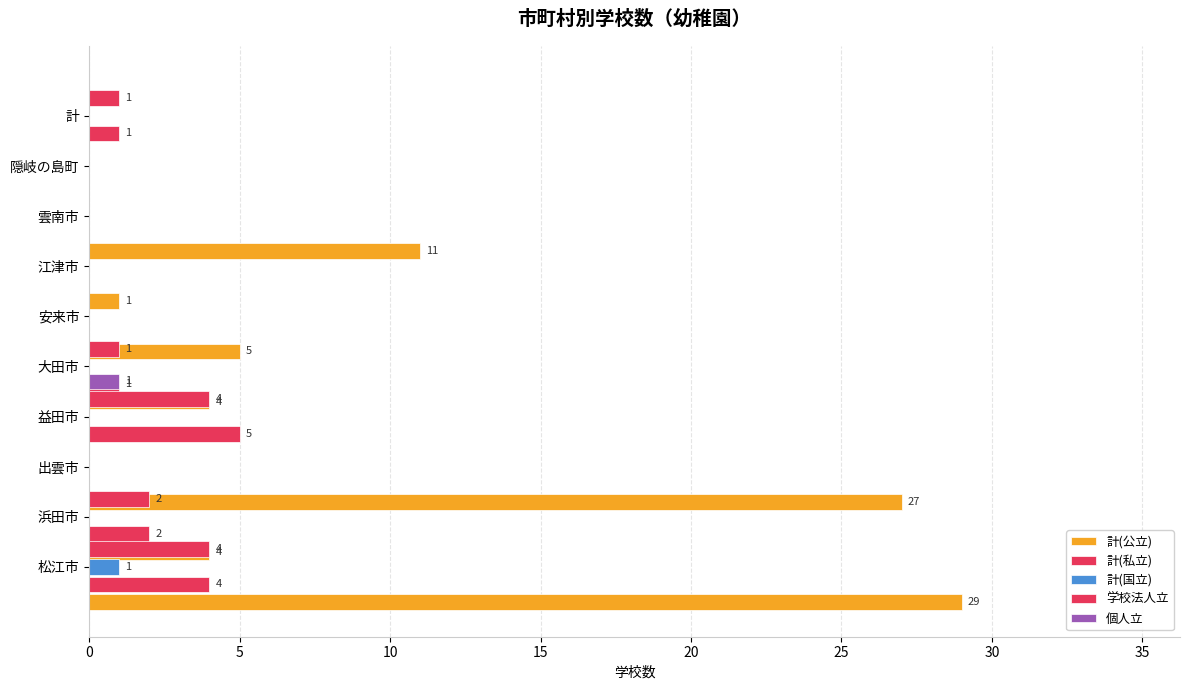

How many groups of bars are there?

10